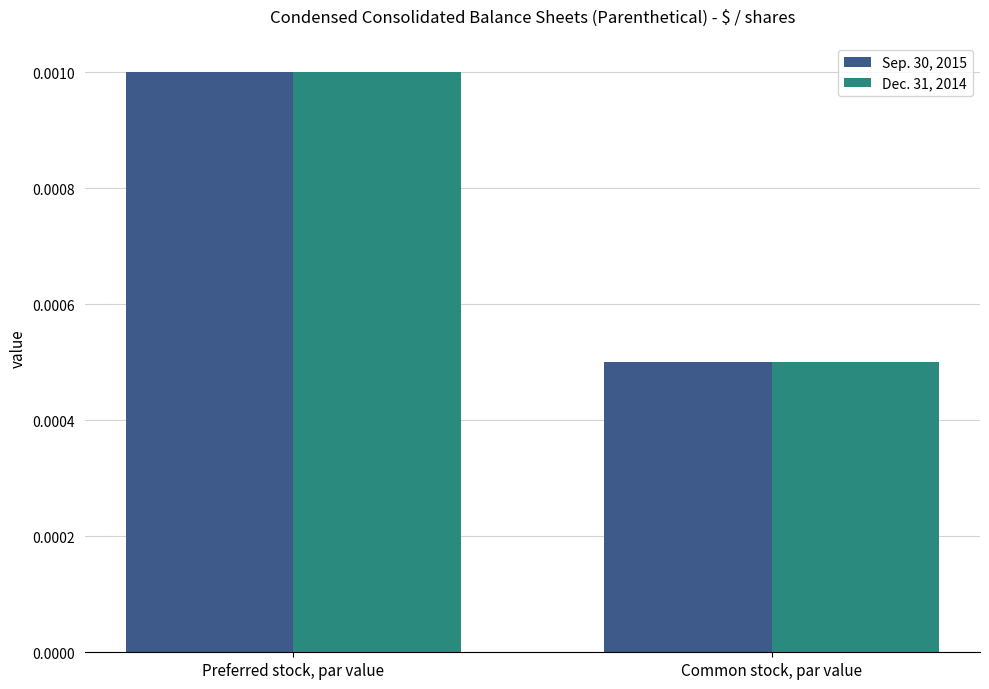

What is the label of the 1st bar from the right?

Common stock, par value